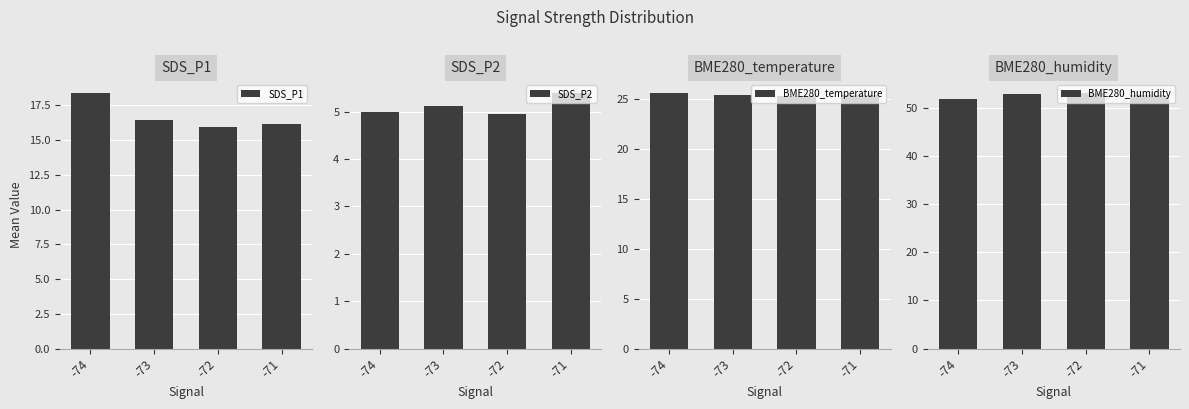

How many groups of bars are there?

4